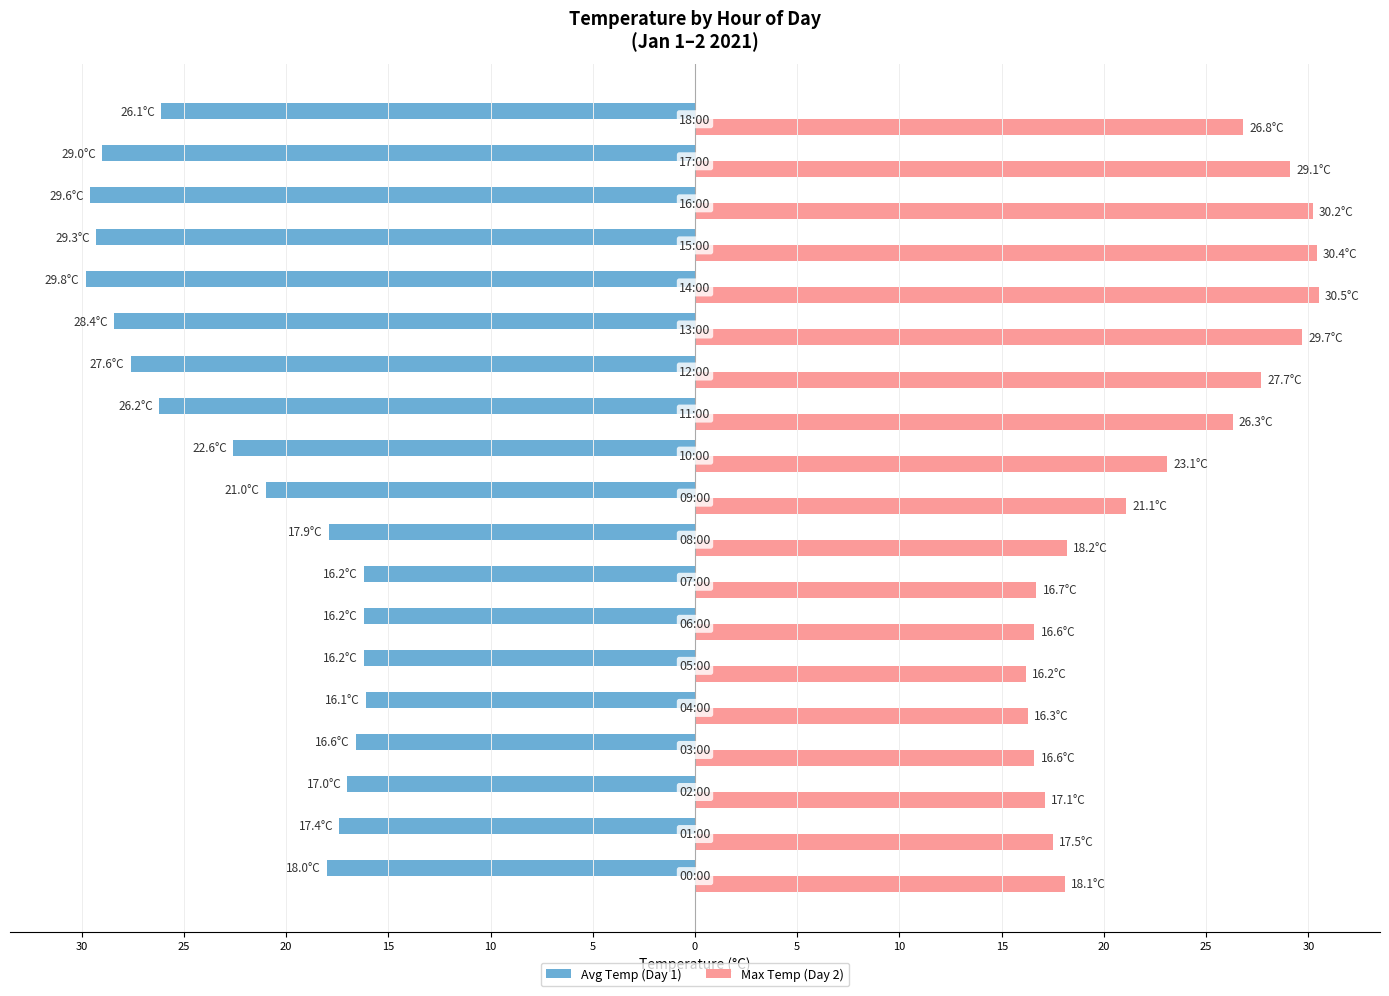

What are all the series names shown in the legend?

Avg Temp (Day 1), Max Temp (Day 2)